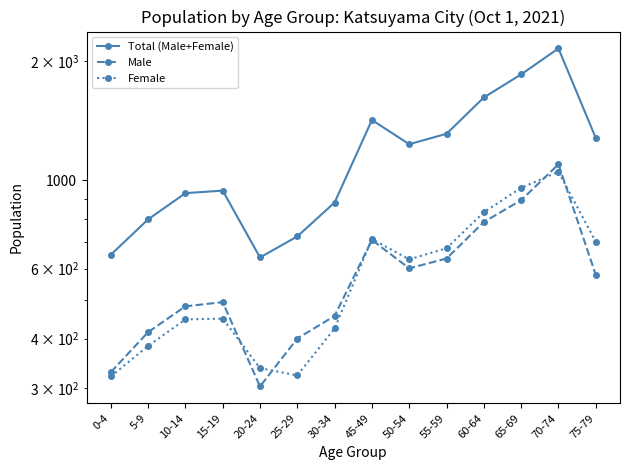

True or false: Total (Male+Female) and Female intersect in this chart.

False